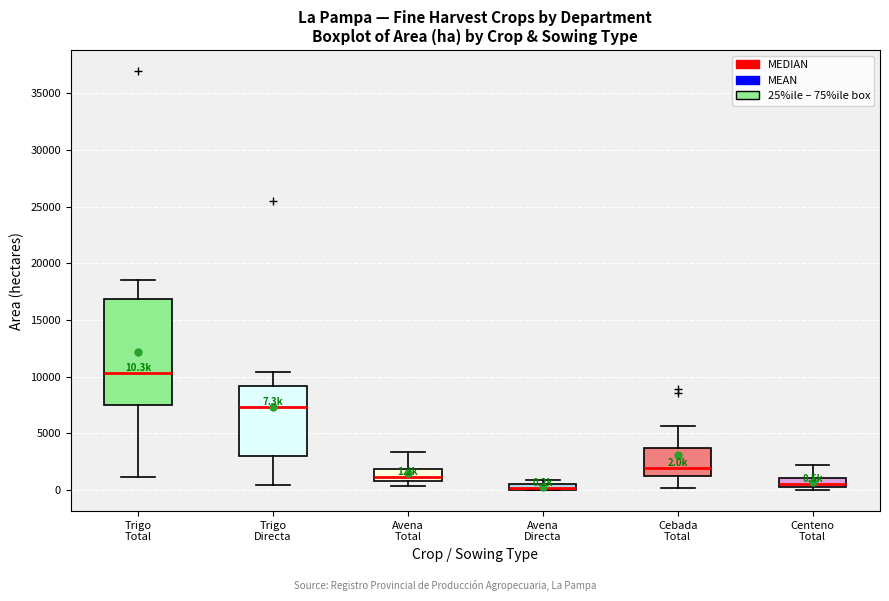

Which box is the tallest, from its lower edge to its upper edge?

Trigo Total